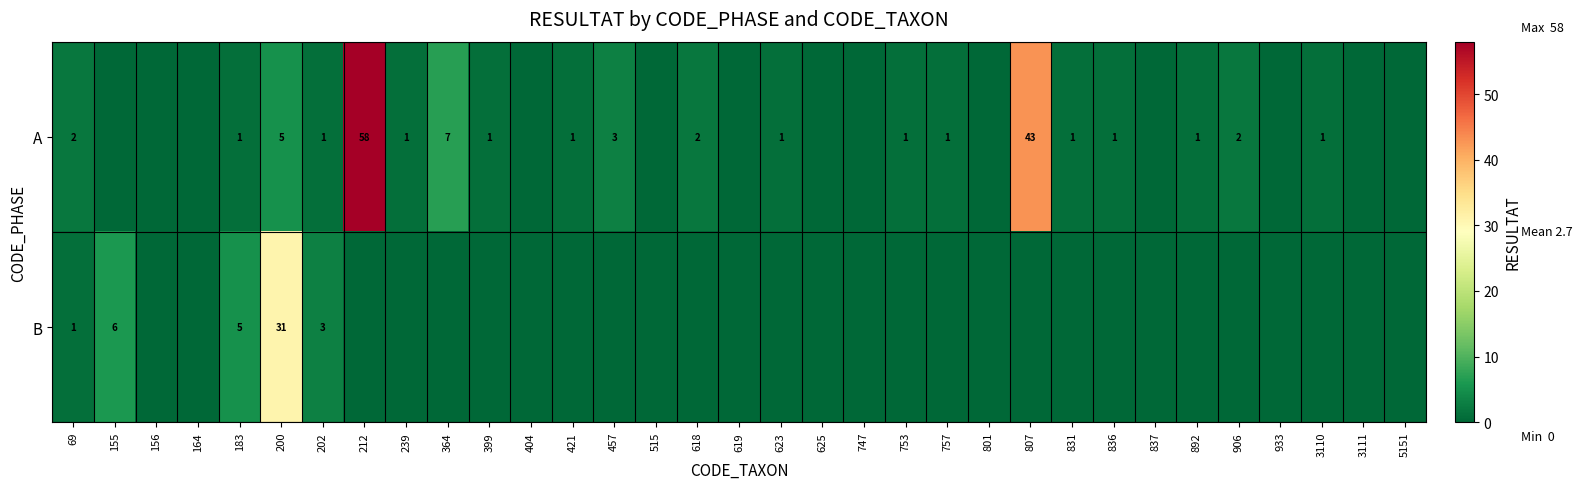

What is the difference between the A values at 212 and 457?

55